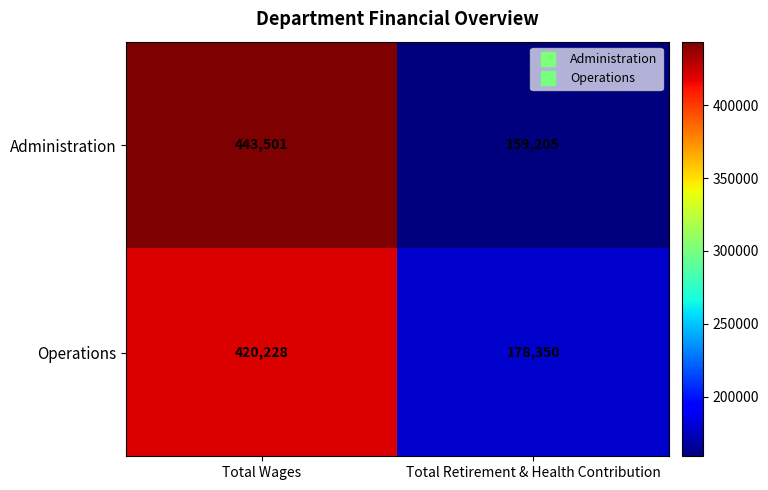

Reading left to right, list all the values displayed in this chart.

Administration: Total Wages=443501	Total Retirement & Health Contribution=159205
Operations: Total Wages=420228	Total Retirement & Health Contribution=178350